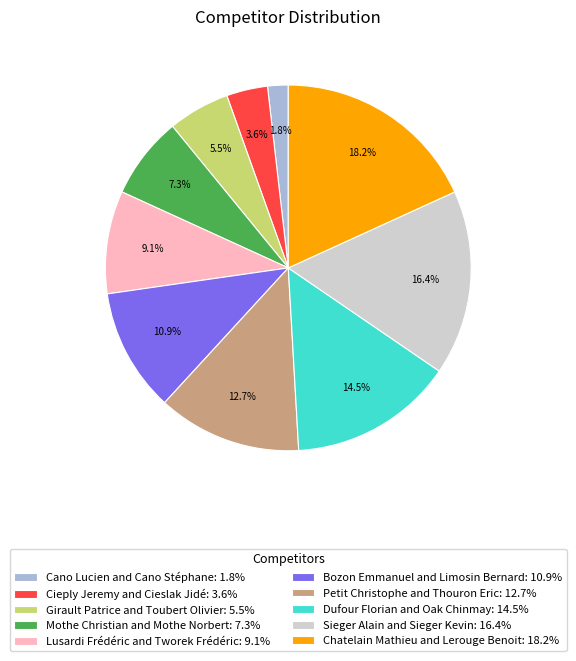

Which slice is the smallest?

Cano Lucien and Cano Stéphane